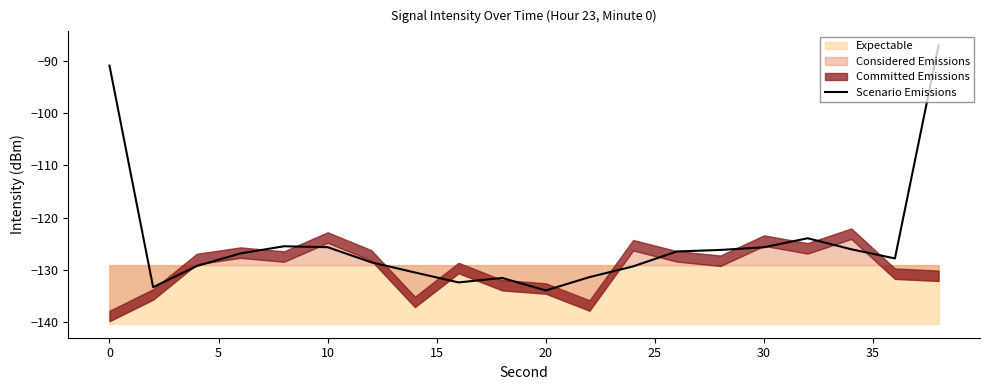

What is the lowest value of the Scenario Emissions series?

-134.0